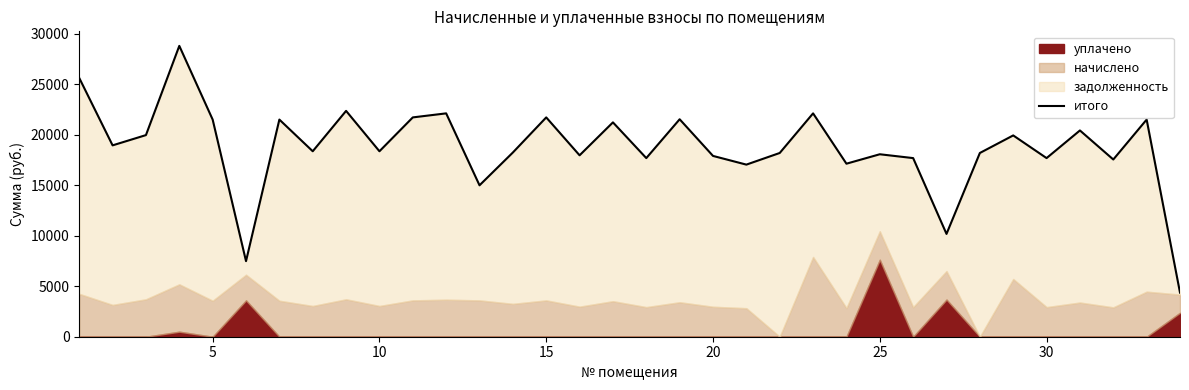

True or false: the data shows 30120.7 at 27.

False